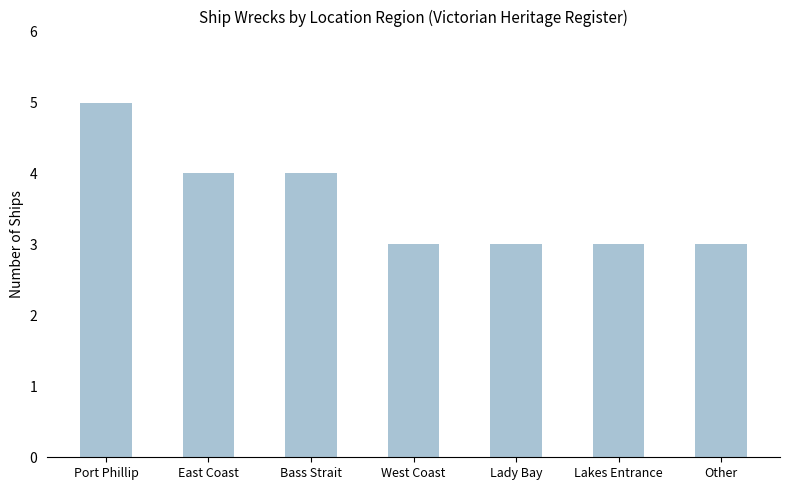

Reading right to left, extract all data points from this chart.

3	3	3	3	4	4	5